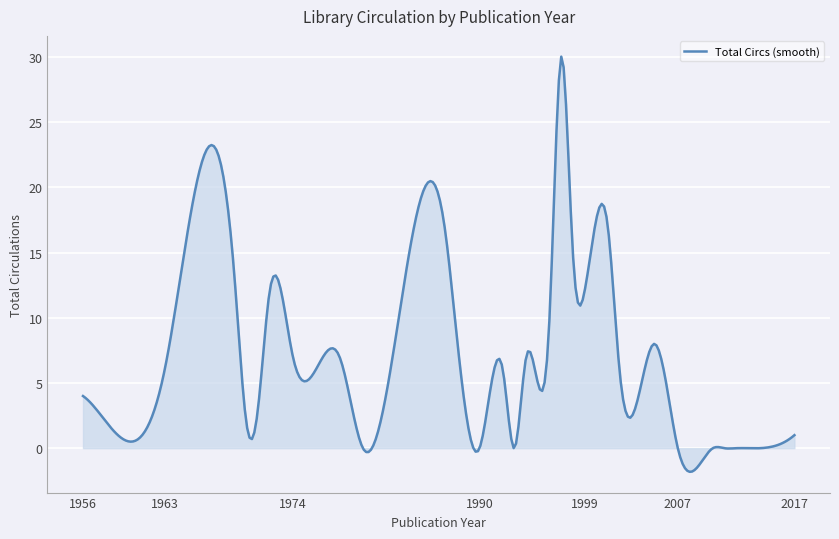

What is the greatest value displayed?

30.0